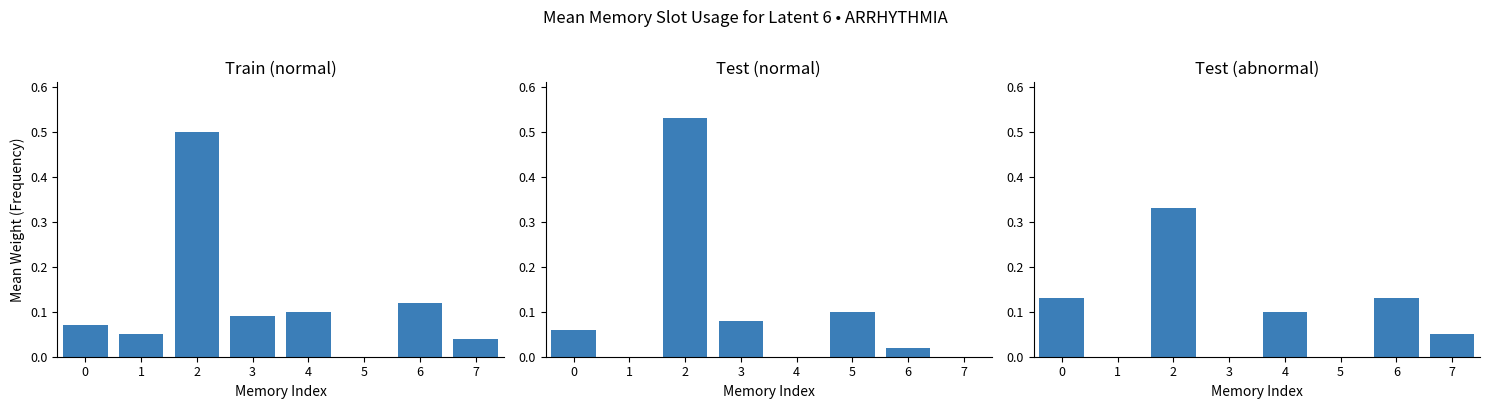

At which label is Test (normal) closest to 0?

1